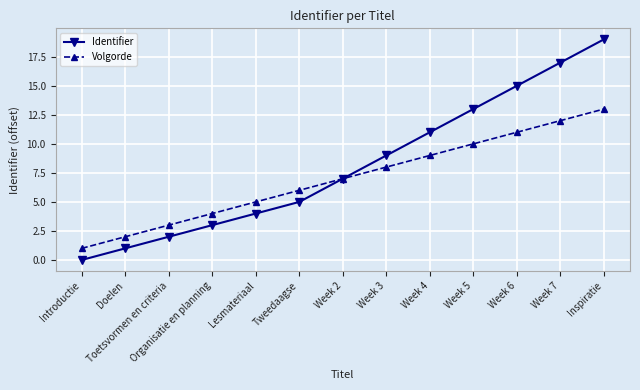

Is it true that Volgorde equals 3 at Tweedaagse?

False